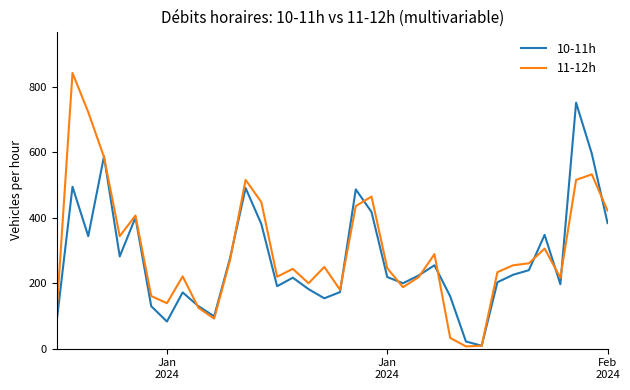

Rank the series by their maximum value, from highest to lowest.

11-12h, 10-11h